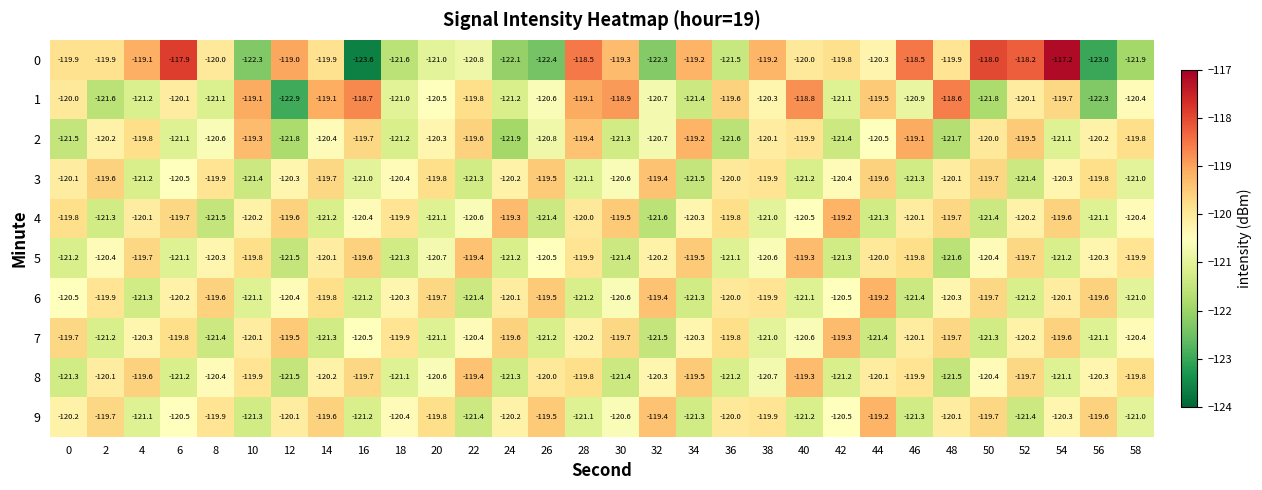

Which label corresponds to the largest value in the chart?

54